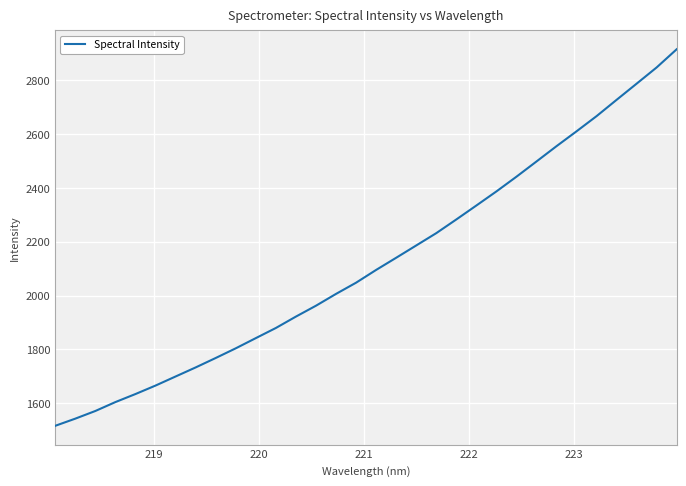

What is the greatest value displayed?

2915.2